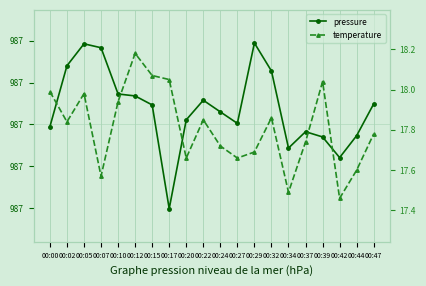

What is the maximum value for temperature?

18.2